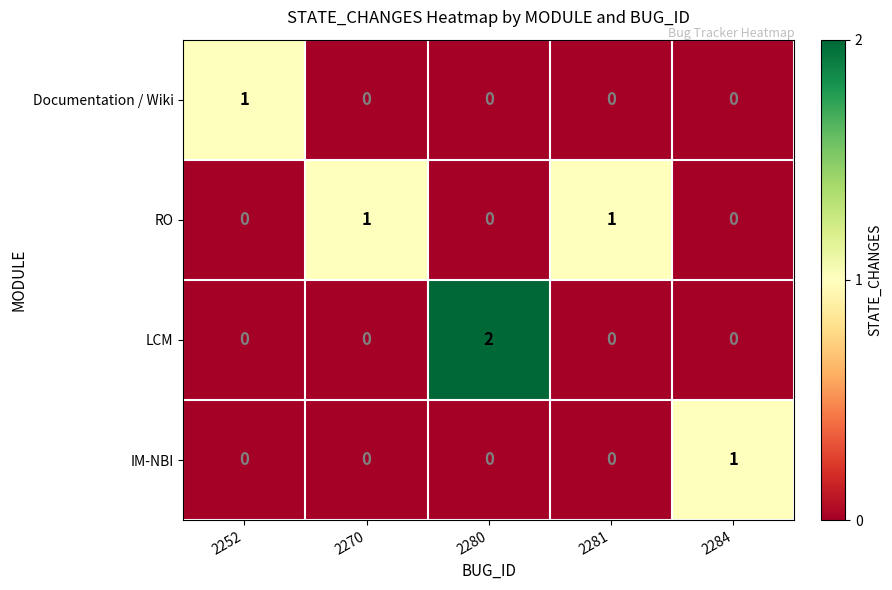

At which category is the sum across all series the highest?

2280